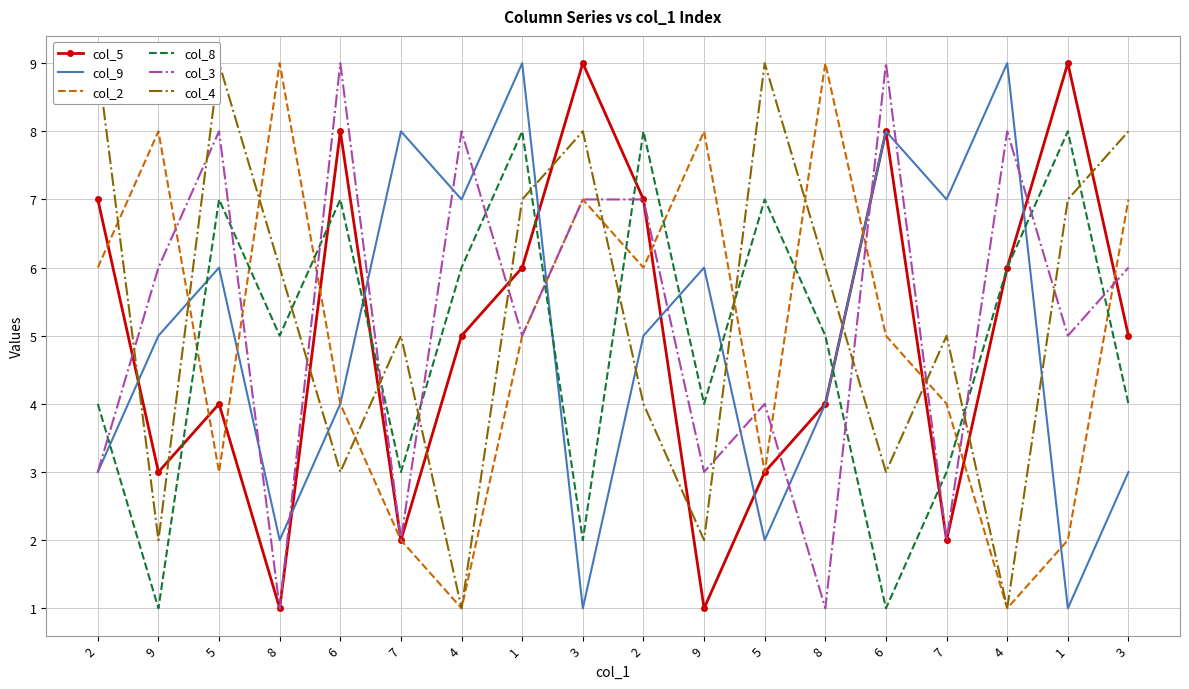

True or false: col_2 has a value of 12 at 3.

False